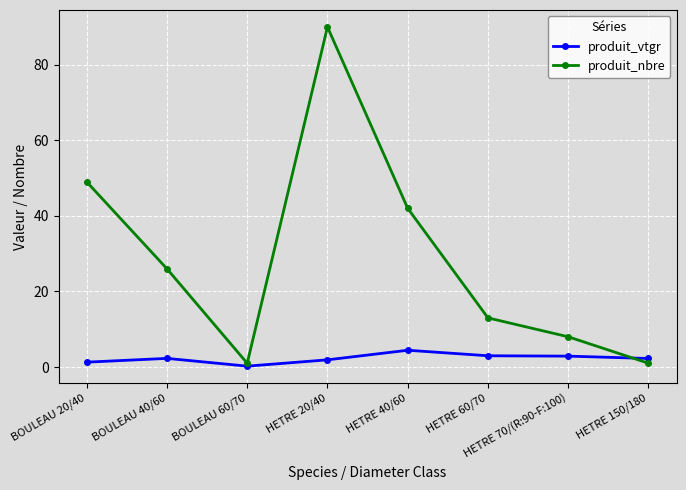

How many series are shown in this chart?

2